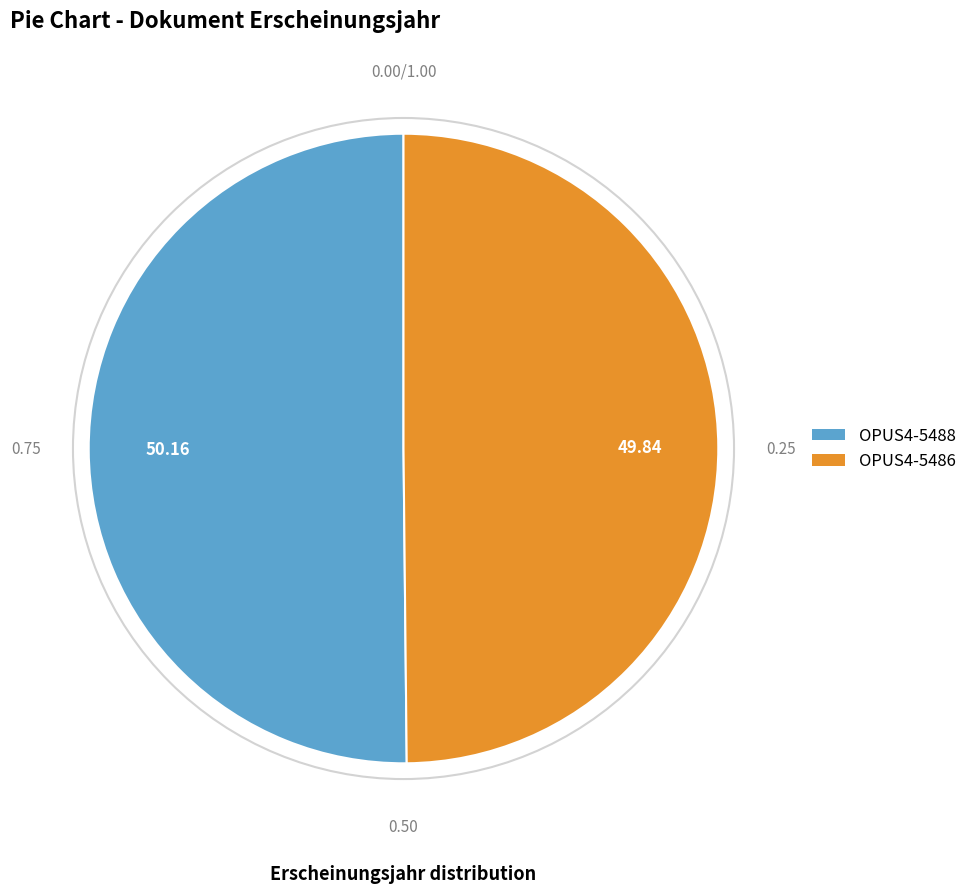

Do OPUS4-5488 and OPUS4-5486 together represent more than half of the pie?

Yes